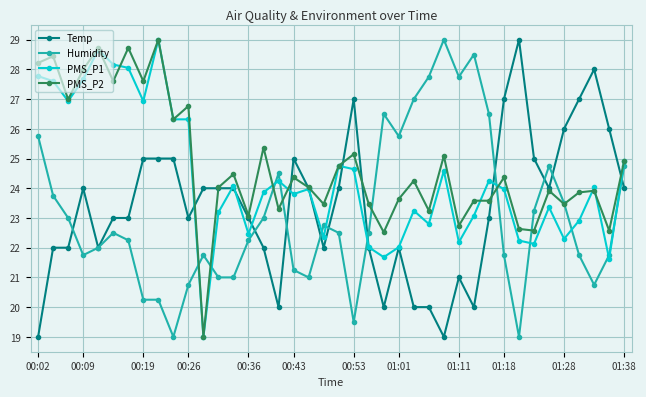

Which series has the largest total across all categories?

PMS_P2